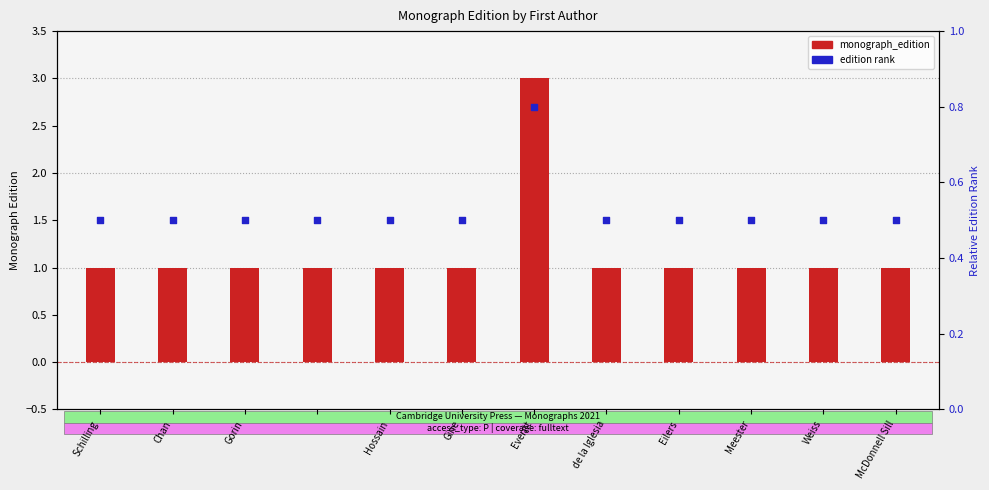

What is the total value across all series at Gorin?

1.5